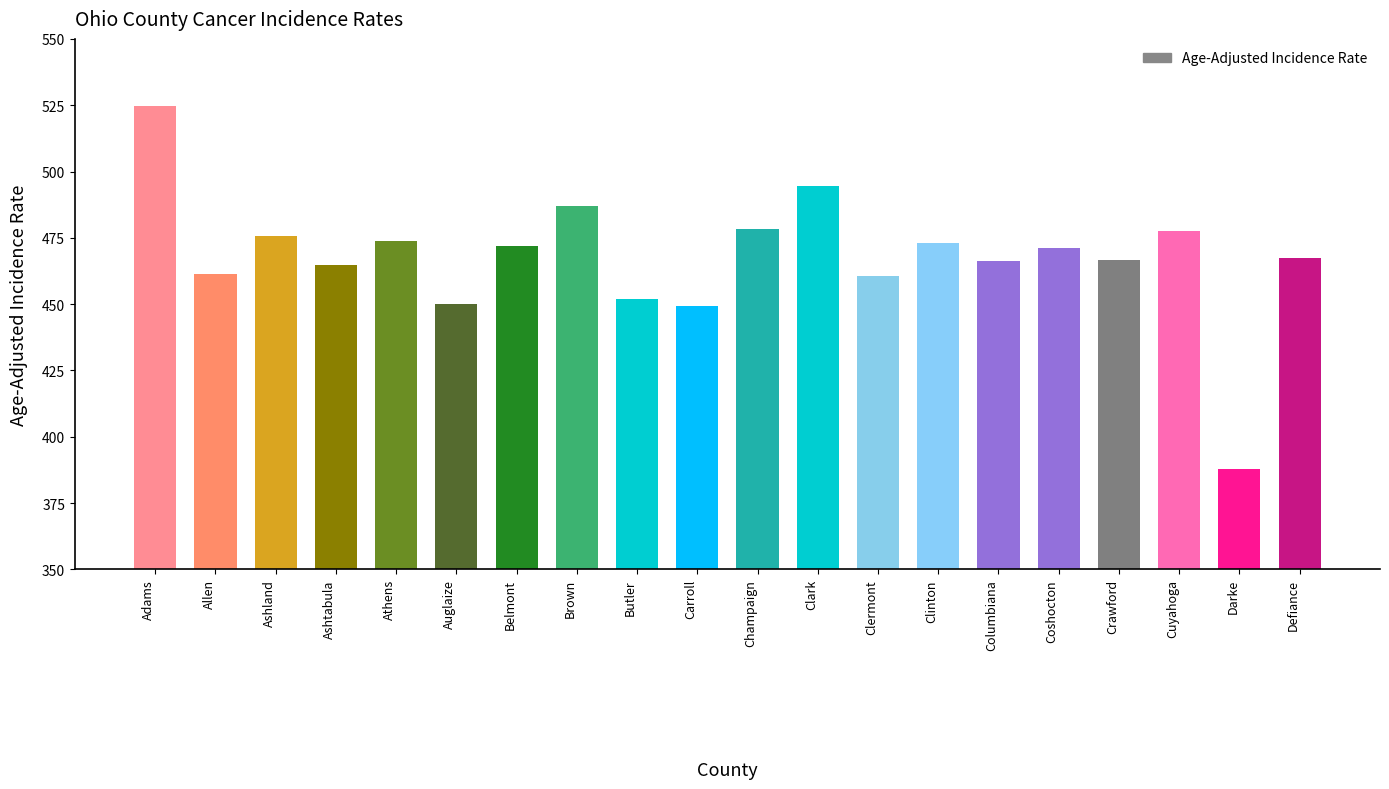

What is the value of the 10th bar from the left?

449.2